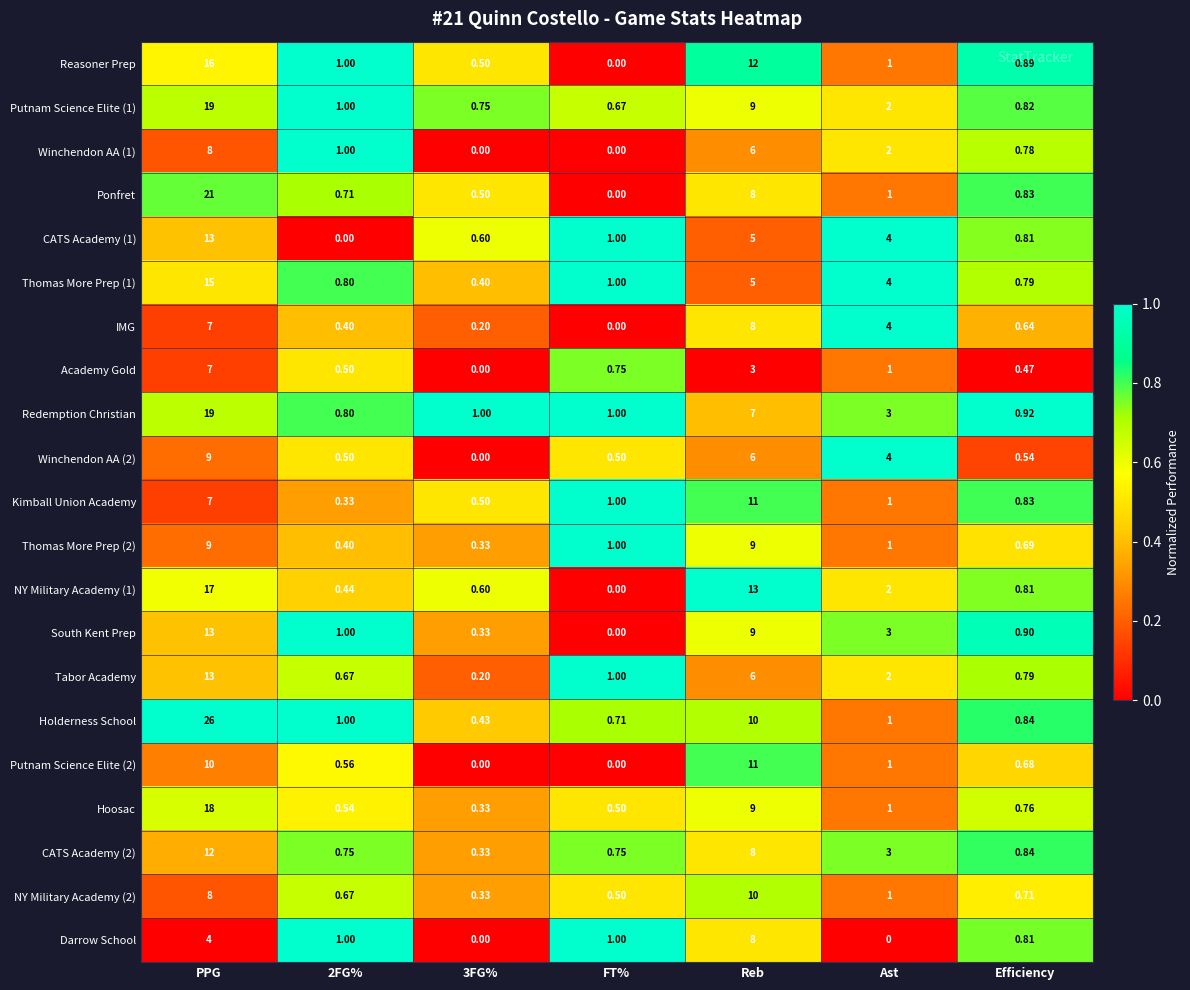

Which series has the largest range (max minus min)?

Holderness School